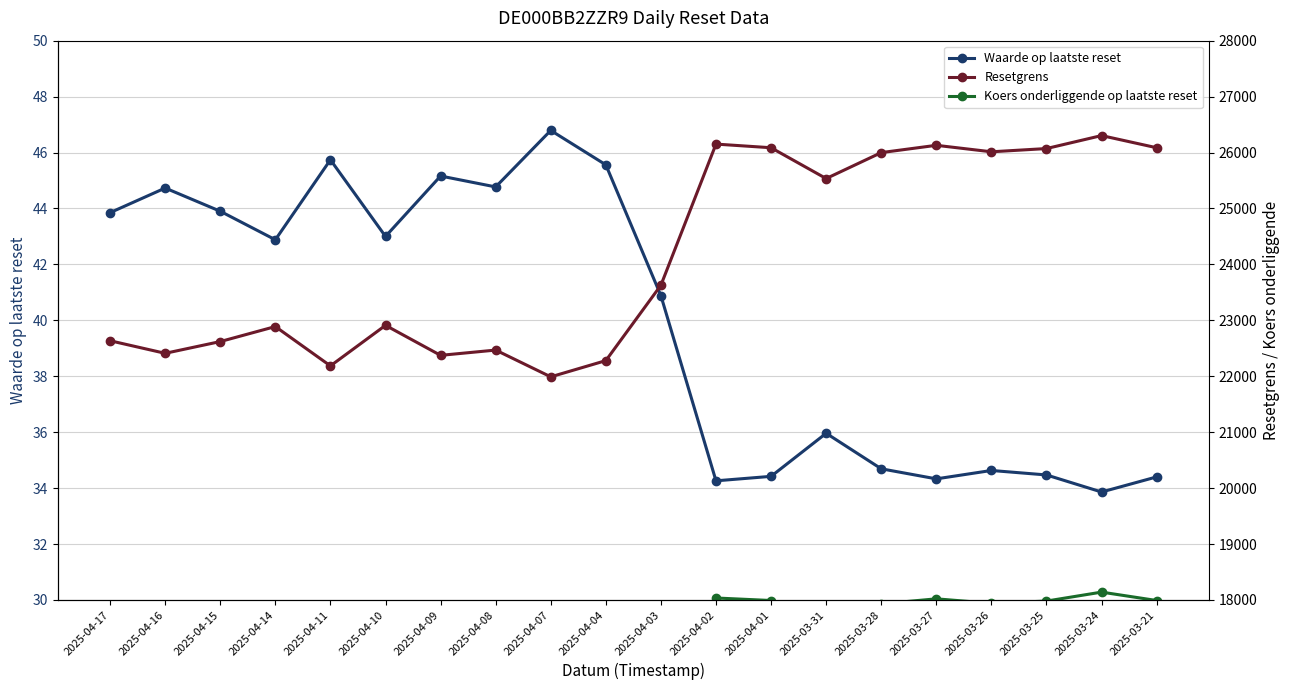

Rank the series at 2025-04-11 from highest to lowest value.

Resetgrens, Koers onderliggende op laatste reset, Waarde op laatste reset